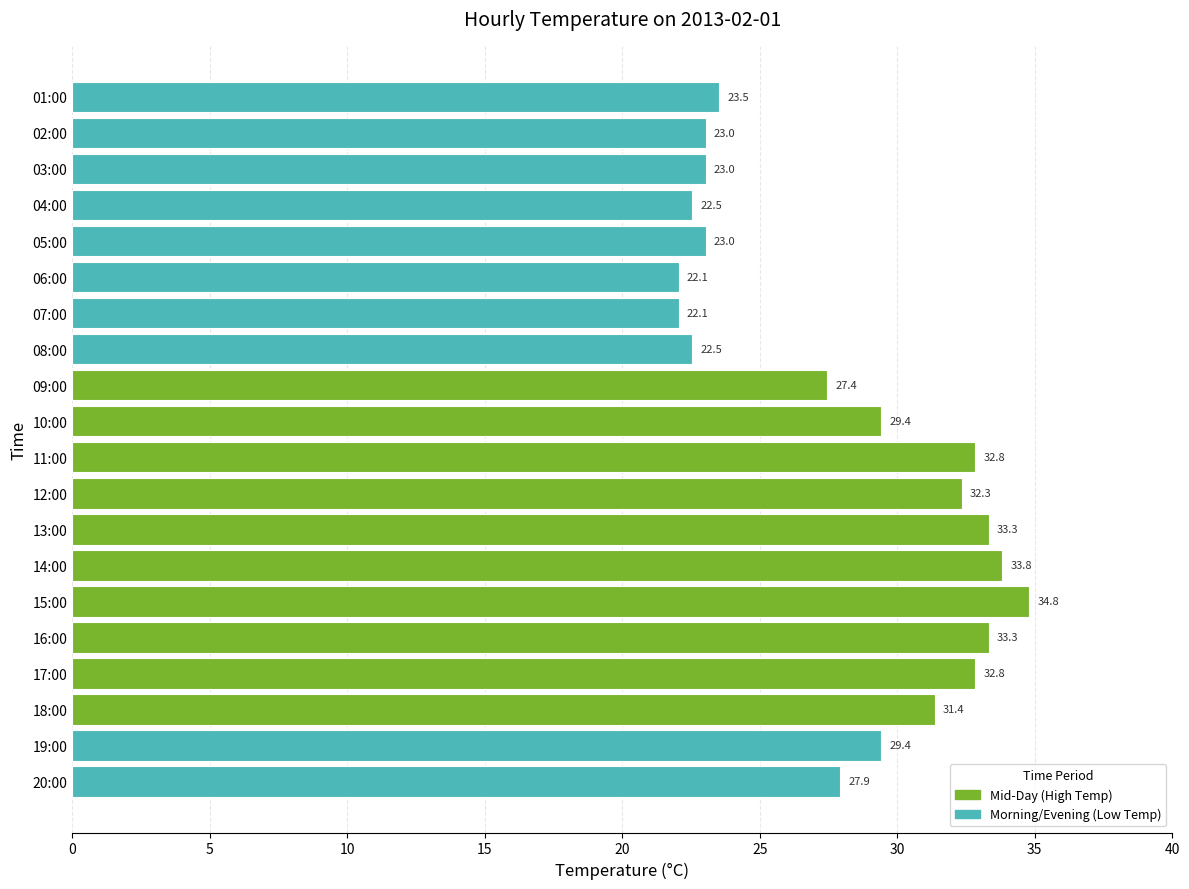

The chart shows a value of 32.8 at 17:00. True or false?

True